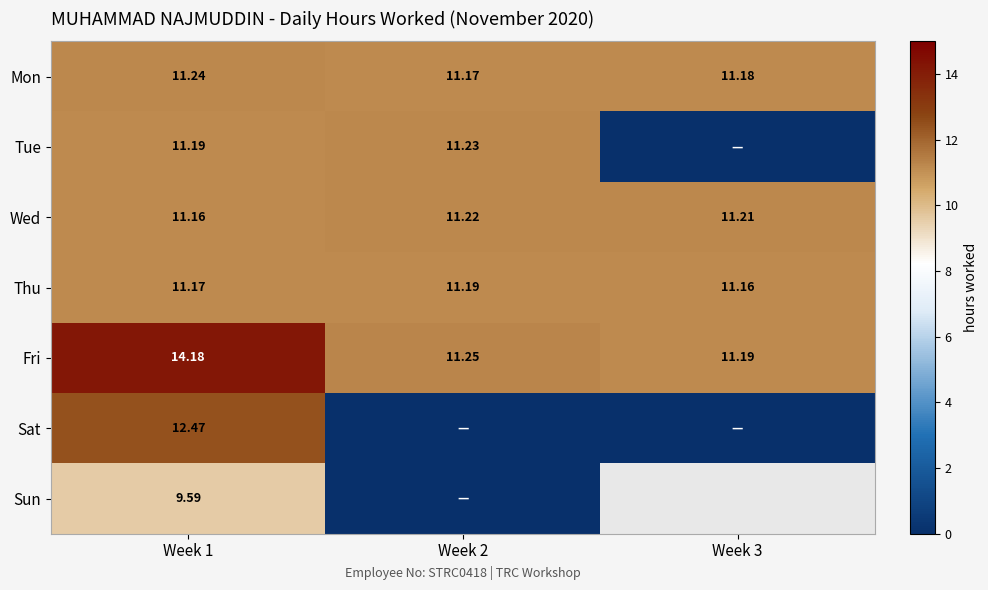

Between Week 1 and Week 2, which is larger?

Week 1